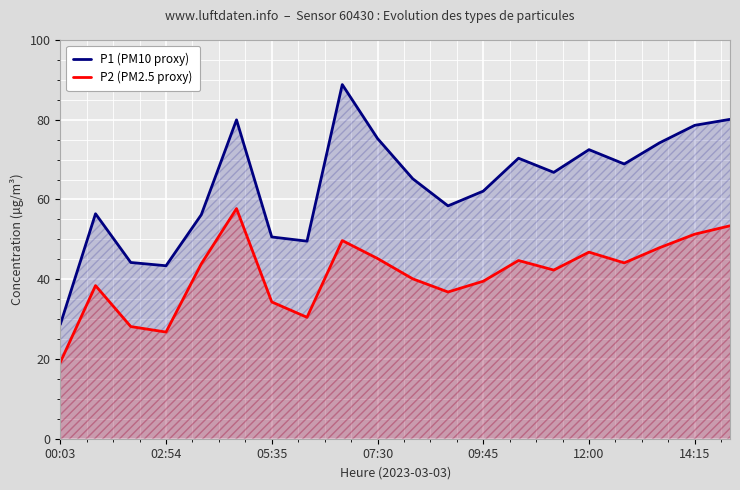

True or false: P2 (PM2.5 proxy) has more than 1 points higher than both neighbors.

True